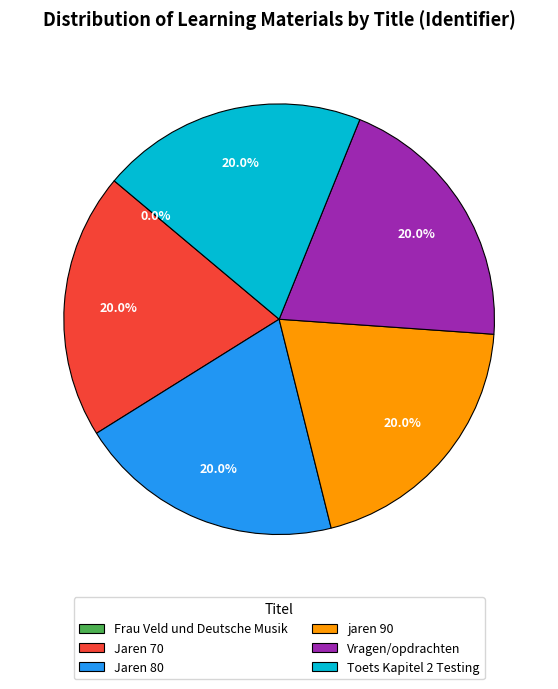

Does jaren 90 represent more than half of the total?

No